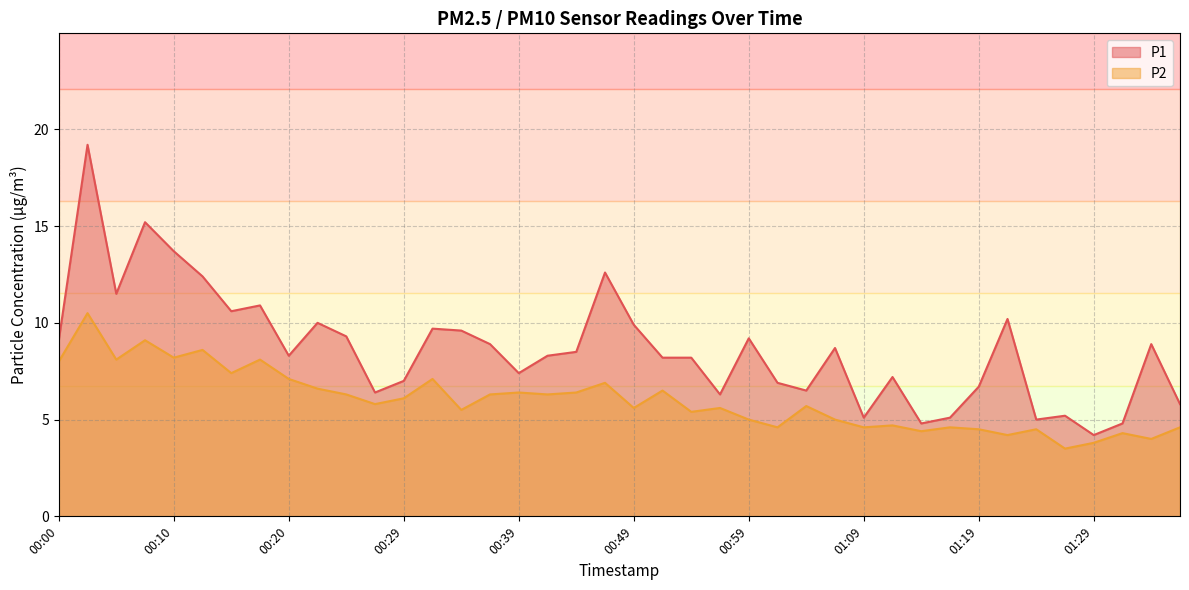

Does the chart have visible grid lines?

Yes